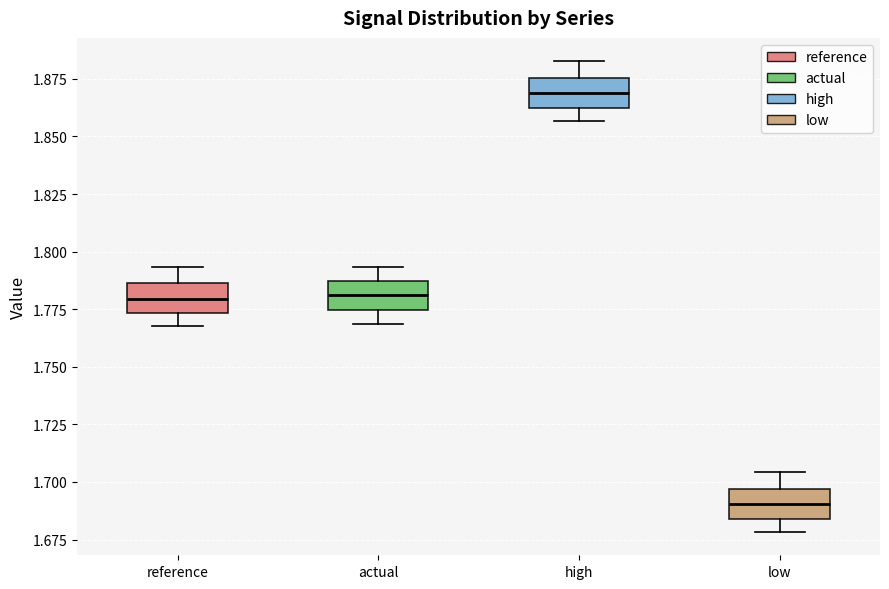

Reading left to right, read every box against the y-axis: the position of its median line, the range the box covers, and the ends of its whiskers. The values are not printed on the chart, so give them approximately, as read against the axis.

reference: median 1.780, box 1.775 to 1.785, whiskers 1.770 to 1.795
actual: median 1.780, box 1.775 to 1.785, whiskers 1.770 to 1.795
high: median 1.870, box 1.860 to 1.875, whiskers 1.855 to 1.885
low: median 1.690, box 1.685 to 1.695, whiskers 1.680 to 1.705